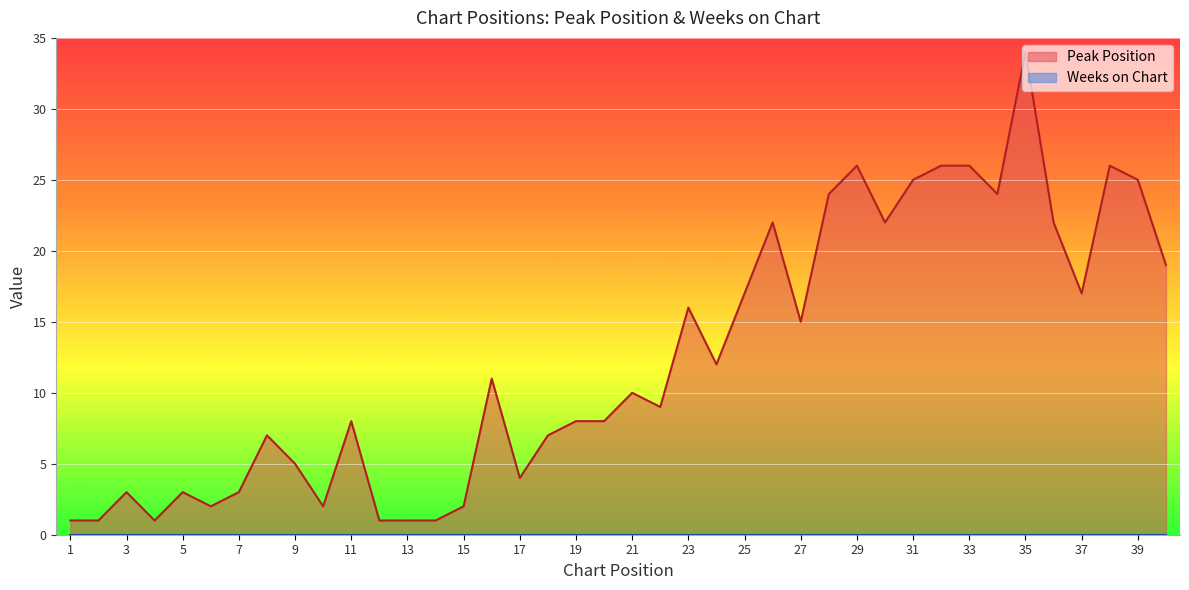

Reading left to right, extract all data points from this chart.

1=1	2=1	3=3	4=1	5=3	6=2	7=3	8=7	9=5	10=2	11=8	12=1	13=1	14=1	15=2	16=11	17=4	18=7	19=8	20=8	21=10	22=9	23=16	24=12	25=17	26=22	27=15	28=24	29=26	30=22	31=25	32=26	33=26	34=24	35=34	36=22	37=17	38=26	39=25	40=19